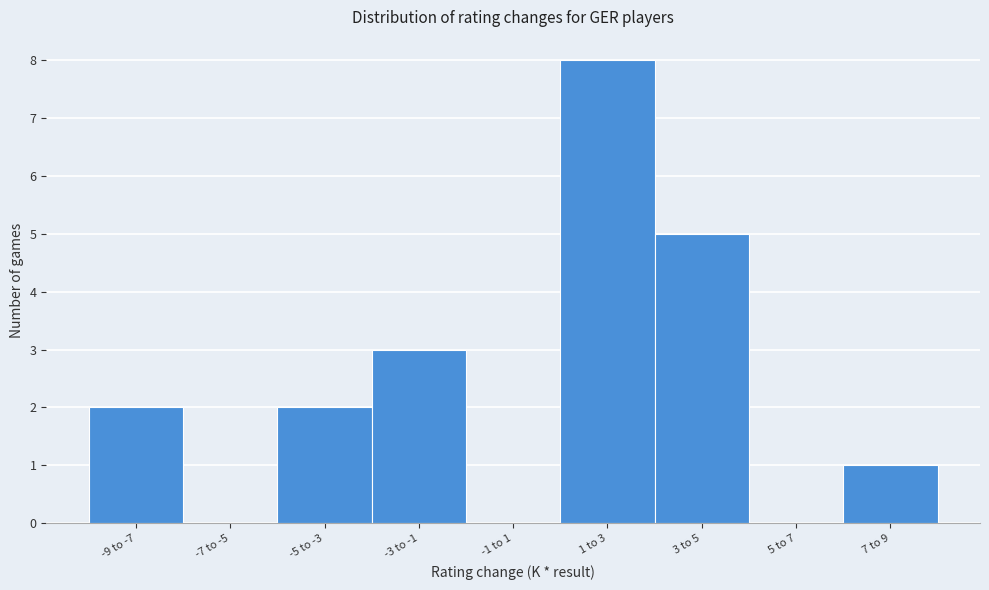

Reading right to left, transcribe all the data shown in this chart.

7 to 9=1	5 to 7=0	3 to 5=5	1 to 3=8	-1 to 1=0	-3 to -1=3	-5 to -3=2	-7 to -5=0	-9 to -7=2